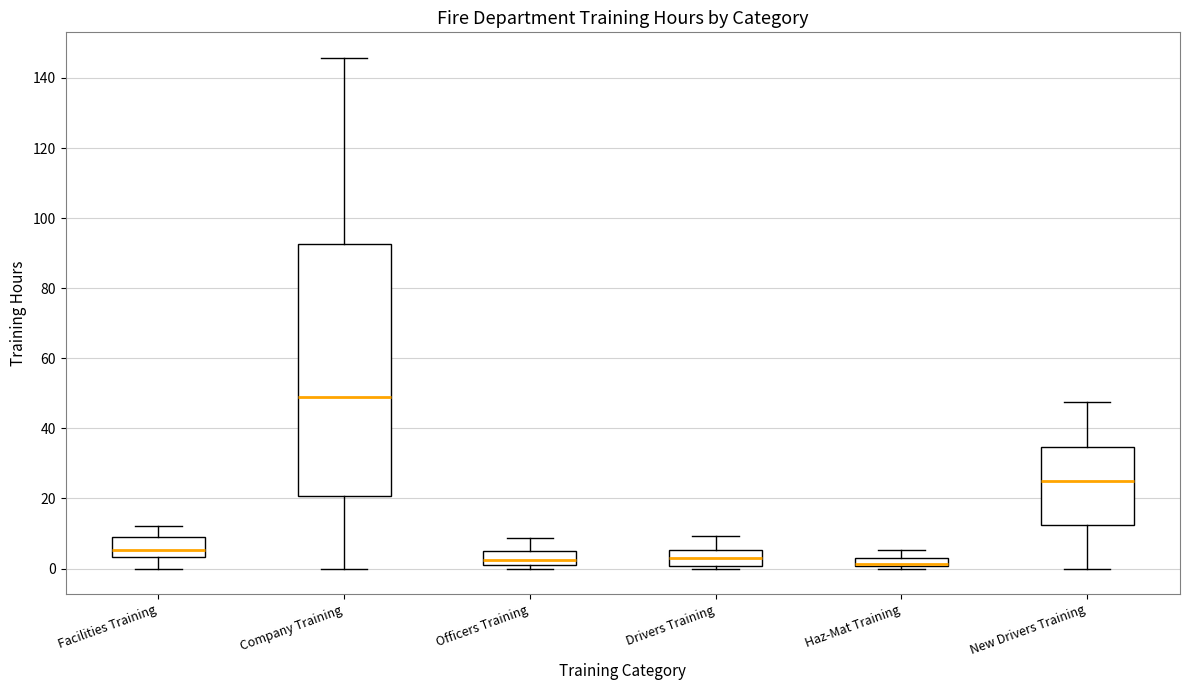

Comparing the boxes themselves (not the whiskers), which one is the tallest?

Company Training